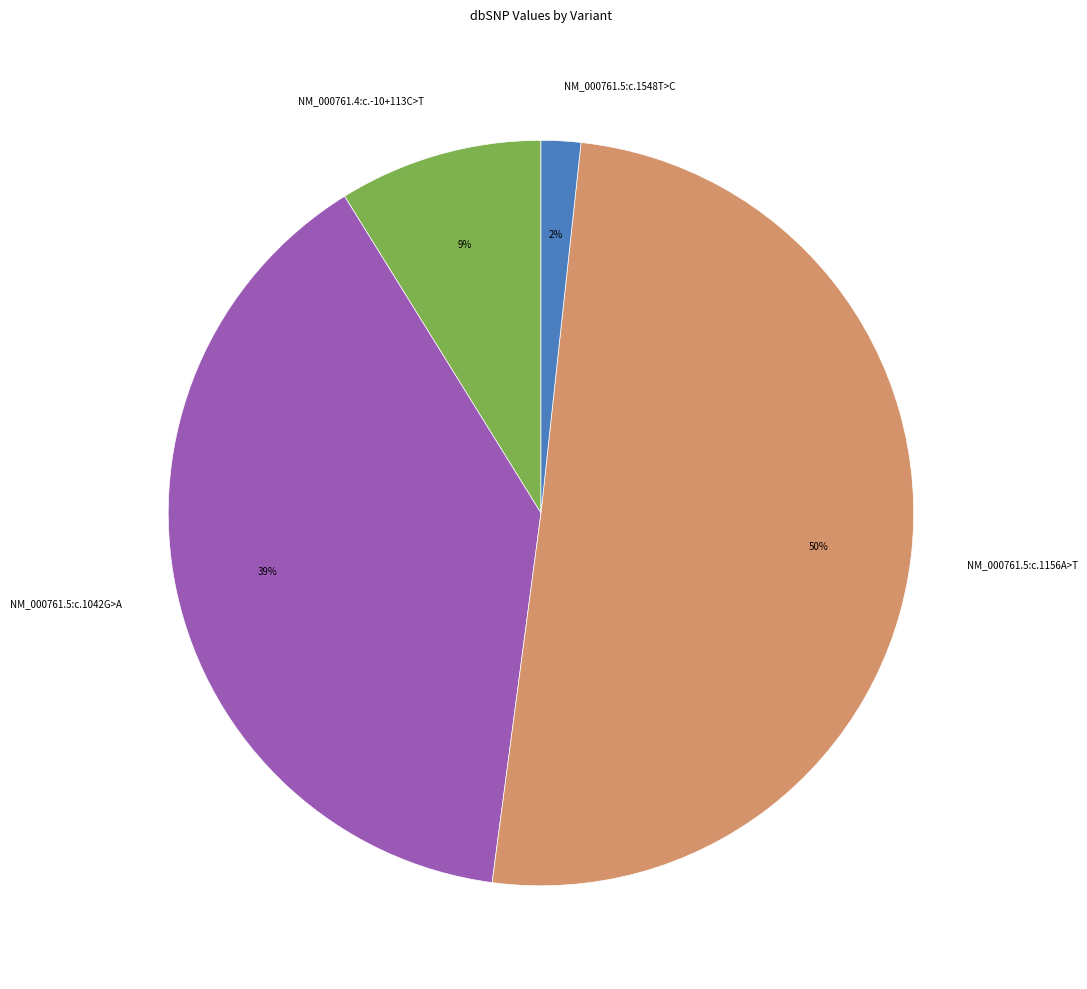

What percentage is the NM_000761.5:c.1156A>T slice, to the nearest percent?

50%